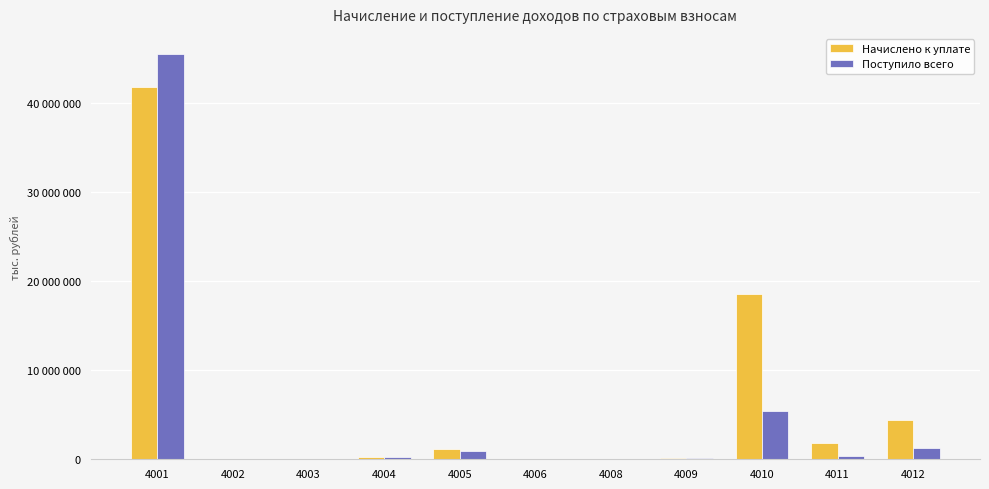

The Поступило всего series shows 16415 at 4006. True or false?

False